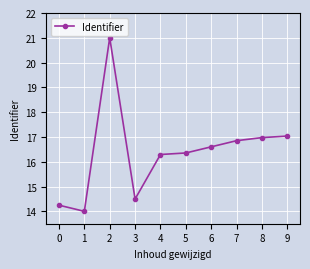

What is the maximum value shown in the chart?

21.0